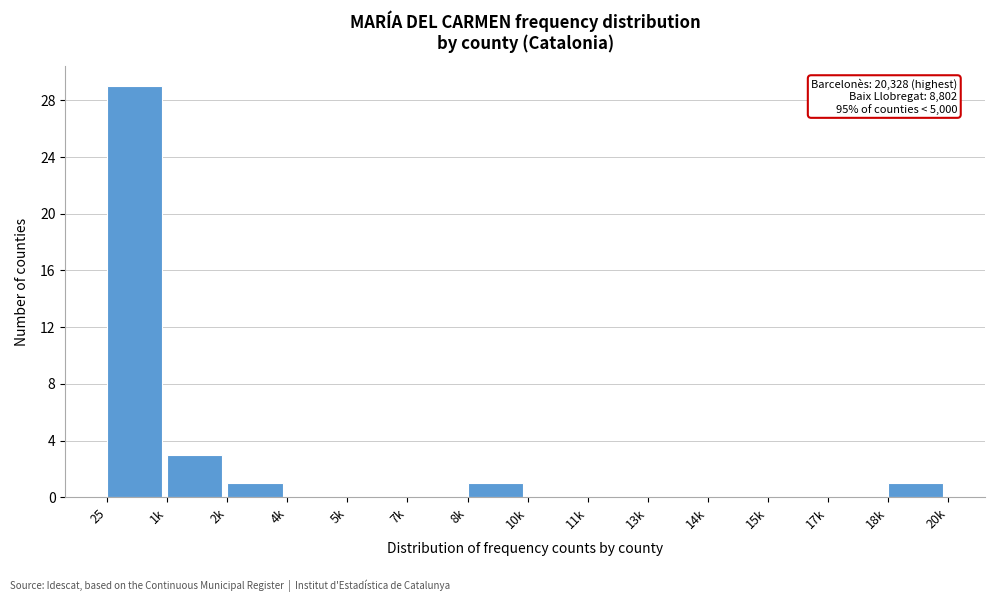

Reading right to left, what are all the values shown in this chart?

18k=1	17k=0	15k=0	14k=0	13k=0	11k=0	10k=0	8k=1	7k=0	5k=0	4k=0	2k=1	1k=3	25=29